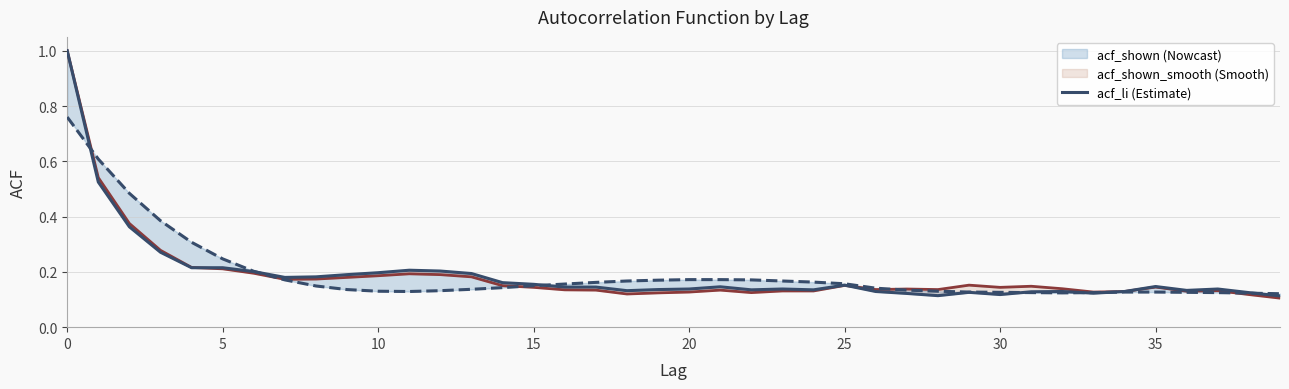

How many interior local valleys does the acf_shown series have?

8